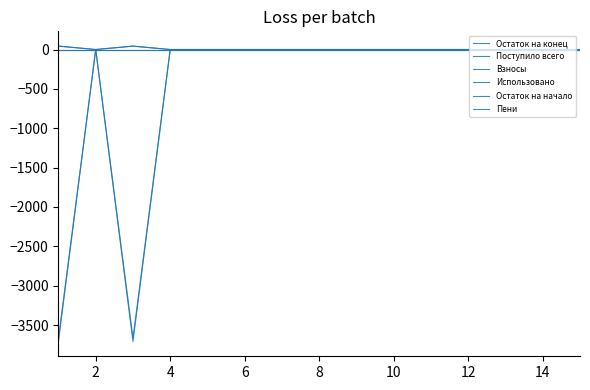

True or false: Остаток на конец has more than 0 interior local peaks.

True